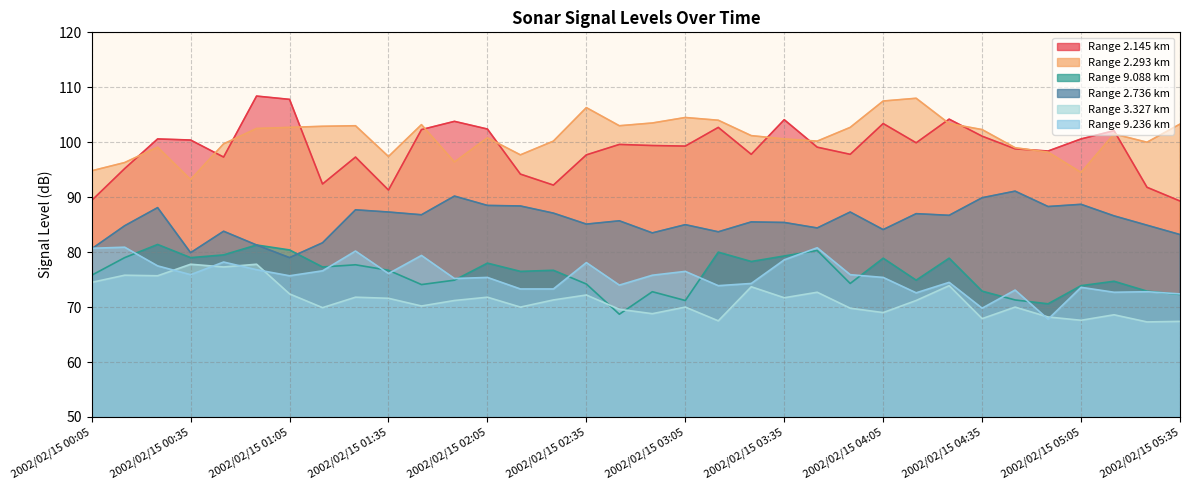

Reading left to right, what are all the values shown in this chart?

2.145: 2002/02/15 00:05=89.4	2002/02/15 00:15=95.2	2002/02/15 00:25=100.6	2002/02/15 00:35=100.4	2002/02/15 00:45=97.3	2002/02/15 00:55=108.4	2002/02/15 01:05=107.8	2002/02/15 01:15=92.4	2002/02/15 01:25=97.3	2002/02/15 01:35=91.3	2002/02/15 01:45=102.3	2002/02/15 01:55=103.8	2002/02/15 02:05=102.4	2002/02/15 02:15=94.2	2002/02/15 02:25=92.2	2002/02/15 02:35=97.7	2002/02/15 02:45=99.6	2002/02/15 02:55=99.4	2002/02/15 03:05=99.3	2002/02/15 03:15=102.7	2002/02/15 03:25=97.8	2002/02/15 03:35=104.1	2002/02/15 03:45=99.1	2002/02/15 03:55=97.8	2002/02/15 04:05=103.4	2002/02/15 04:15=99.9	2002/02/15 04:25=104.2	2002/02/15 04:35=101.1	2002/02/15 04:45=98.8	2002/02/15 04:55=98.4	2002/02/15 05:05=100.6	2002/02/15 05:15=102.1	2002/02/15 05:25=91.8	2002/02/15 05:35=89.3
2.293: 2002/02/15 00:05=94.8	2002/02/15 00:15=96.3	2002/02/15 00:25=99.1	2002/02/15 00:35=93.2	2002/02/15 00:45=99.7	2002/02/15 00:55=102.5	2002/02/15 01:05=102.7	2002/02/15 01:15=102.9	2002/02/15 01:25=103.0	2002/02/15 01:35=97.4	2002/02/15 01:45=103.2	2002/02/15 01:55=96.4	2002/02/15 02:05=100.8	2002/02/15 02:15=97.7	2002/02/15 02:25=100.2	2002/02/15 02:35=106.3	2002/02/15 02:45=103.0	2002/02/15 02:55=103.5	2002/02/15 03:05=104.5	2002/02/15 03:15=104.0	2002/02/15 03:25=101.2	2002/02/15 03:35=100.6	2002/02/15 03:45=100.2	2002/02/15 03:55=102.7	2002/02/15 04:05=107.5	2002/02/15 04:15=108.0	2002/02/15 04:25=103.4	2002/02/15 04:35=102.3	2002/02/15 04:45=99.0	2002/02/15 04:55=98.2	2002/02/15 05:05=94.5	2002/02/15 05:15=101.5	2002/02/15 05:25=100.0	2002/02/15 05:35=103.3
9.088: 2002/02/15 00:05=75.8	2002/02/15 00:15=79.0	2002/02/15 00:25=81.4	2002/02/15 00:35=79.0	2002/02/15 00:45=79.5	2002/02/15 00:55=81.3	2002/02/15 01:05=80.4	2002/02/15 01:15=77.3	2002/02/15 01:25=77.7	2002/02/15 01:35=76.7	2002/02/15 01:45=74.1	2002/02/15 01:55=74.9	2002/02/15 02:05=78.0	2002/02/15 02:15=76.5	2002/02/15 02:25=76.7	2002/02/15 02:35=74.2	2002/02/15 02:45=68.7	2002/02/15 02:55=72.8	2002/02/15 03:05=71.2	2002/02/15 03:15=80.0	2002/02/15 03:25=78.3	2002/02/15 03:35=79.3	2002/02/15 03:45=80.3	2002/02/15 03:55=74.3	2002/02/15 04:05=78.9	2002/02/15 04:15=74.9	2002/02/15 04:25=78.9	2002/02/15 04:35=72.9	2002/02/15 04:45=71.3	2002/02/15 04:55=70.6	2002/02/15 05:05=73.9	2002/02/15 05:15=74.7	2002/02/15 05:25=72.9	2002/02/15 05:35=72.3
2.736: 2002/02/15 00:05=80.6	2002/02/15 00:15=84.8	2002/02/15 00:25=88.1	2002/02/15 00:35=79.9	2002/02/15 00:45=83.8	2002/02/15 00:55=81.3	2002/02/15 01:05=79.0	2002/02/15 01:15=81.7	2002/02/15 01:25=87.7	2002/02/15 01:35=87.3	2002/02/15 01:45=86.8	2002/02/15 01:55=90.2	2002/02/15 02:05=88.5	2002/02/15 02:15=88.4	2002/02/15 02:25=87.1	2002/02/15 02:35=85.1	2002/02/15 02:45=85.7	2002/02/15 02:55=83.5	2002/02/15 03:05=85.0	2002/02/15 03:15=83.7	2002/02/15 03:25=85.5	2002/02/15 03:35=85.4	2002/02/15 03:45=84.4	2002/02/15 03:55=87.3	2002/02/15 04:05=84.1	2002/02/15 04:15=87.0	2002/02/15 04:25=86.7	2002/02/15 04:35=89.9	2002/02/15 04:45=91.1	2002/02/15 04:55=88.3	2002/02/15 05:05=88.7	2002/02/15 05:15=86.6	2002/02/15 05:25=84.9	2002/02/15 05:35=83.2
3.327: 2002/02/15 00:05=74.5	2002/02/15 00:15=75.8	2002/02/15 00:25=75.7	2002/02/15 00:35=77.8	2002/02/15 00:45=77.3	2002/02/15 00:55=77.8	2002/02/15 01:05=72.4	2002/02/15 01:15=69.9	2002/02/15 01:25=71.8	2002/02/15 01:35=71.6	2002/02/15 01:45=70.2	2002/02/15 01:55=71.2	2002/02/15 02:05=71.8	2002/02/15 02:15=70.0	2002/02/15 02:25=71.3	2002/02/15 02:35=72.2	2002/02/15 02:45=69.6	2002/02/15 02:55=68.8	2002/02/15 03:05=70.0	2002/02/15 03:15=67.5	2002/02/15 03:25=73.7	2002/02/15 03:35=71.7	2002/02/15 03:45=72.7	2002/02/15 03:55=69.8	2002/02/15 04:05=69.0	2002/02/15 04:15=71.2	2002/02/15 04:25=73.9	2002/02/15 04:35=67.9	2002/02/15 04:45=70.0	2002/02/15 04:55=68.2	2002/02/15 05:05=67.6	2002/02/15 05:15=68.6	2002/02/15 05:25=67.3	2002/02/15 05:35=67.4
9.236: 2002/02/15 00:05=80.7	2002/02/15 00:15=80.9	2002/02/15 00:25=77.5	2002/02/15 00:35=75.9	2002/02/15 00:45=78.2	2002/02/15 00:55=76.8	2002/02/15 01:05=75.7	2002/02/15 01:15=76.6	2002/02/15 01:25=80.2	2002/02/15 01:35=76.1	2002/02/15 01:45=79.4	2002/02/15 01:55=75.2	2002/02/15 02:05=75.4	2002/02/15 02:15=73.3	2002/02/15 02:25=73.3	2002/02/15 02:35=78.1	2002/02/15 02:45=74.0	2002/02/15 02:55=75.8	2002/02/15 03:05=76.5	2002/02/15 03:15=73.9	2002/02/15 03:25=74.3	2002/02/15 03:35=78.6	2002/02/15 03:45=80.8	2002/02/15 03:55=75.9	2002/02/15 04:05=75.4	2002/02/15 04:15=72.6	2002/02/15 04:25=74.5	2002/02/15 04:35=69.8	2002/02/15 04:45=73.1	2002/02/15 04:55=67.8	2002/02/15 05:05=73.6	2002/02/15 05:15=72.7	2002/02/15 05:25=72.8	2002/02/15 05:35=72.4